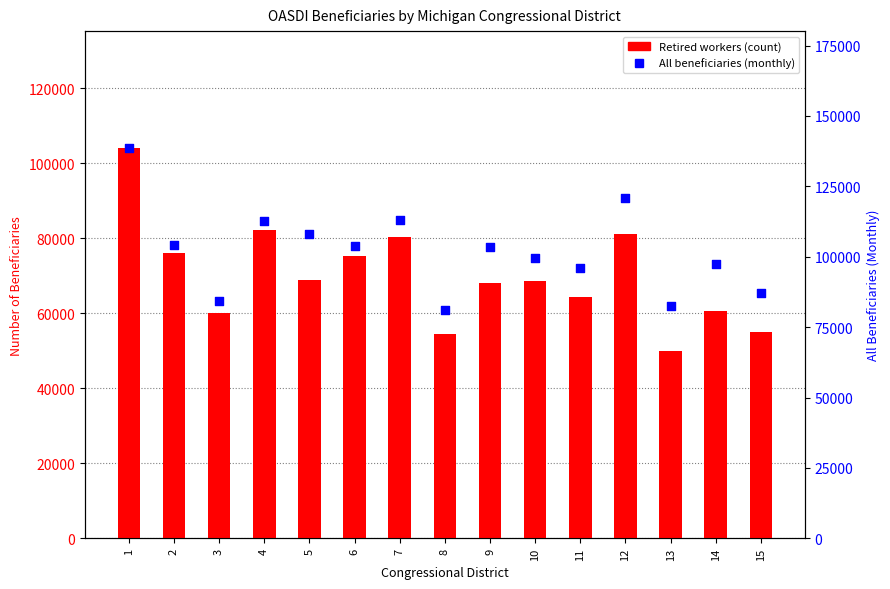

At how many categories does at least one series exceed 103841?

6